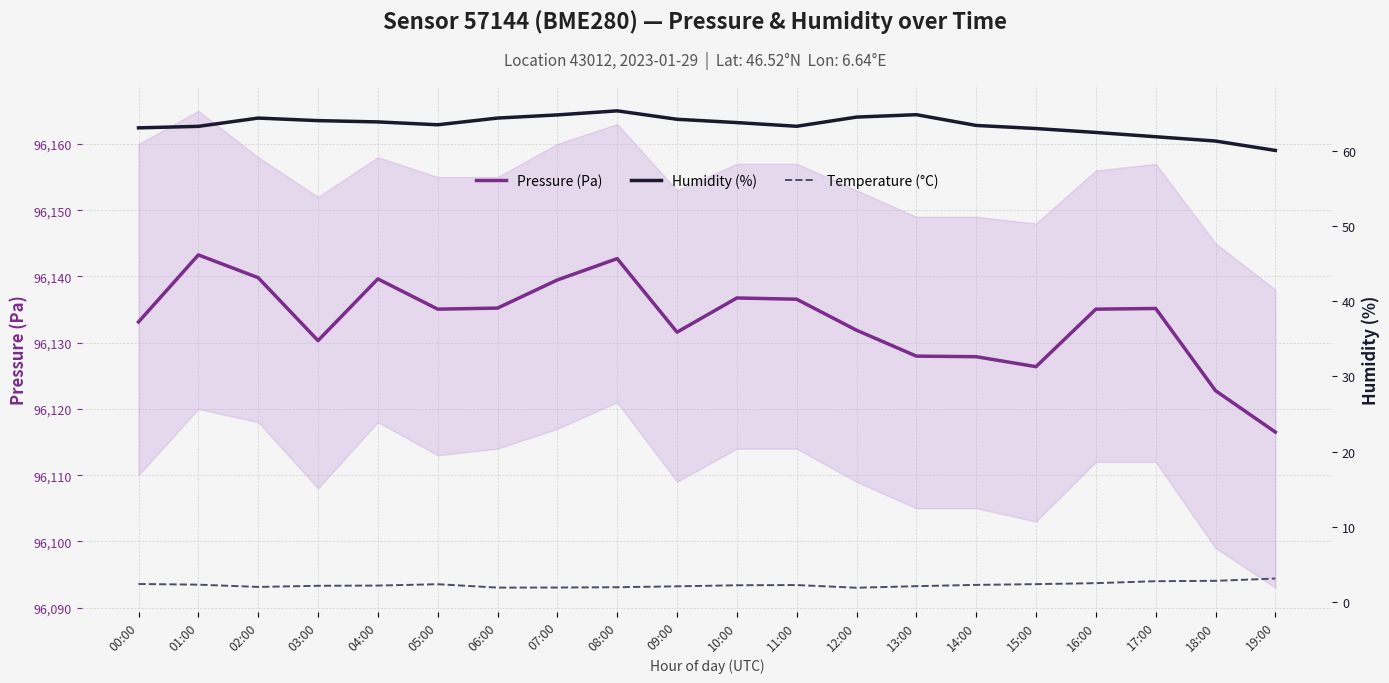

At which label is Temperature (°C) closest to 2?

08:00